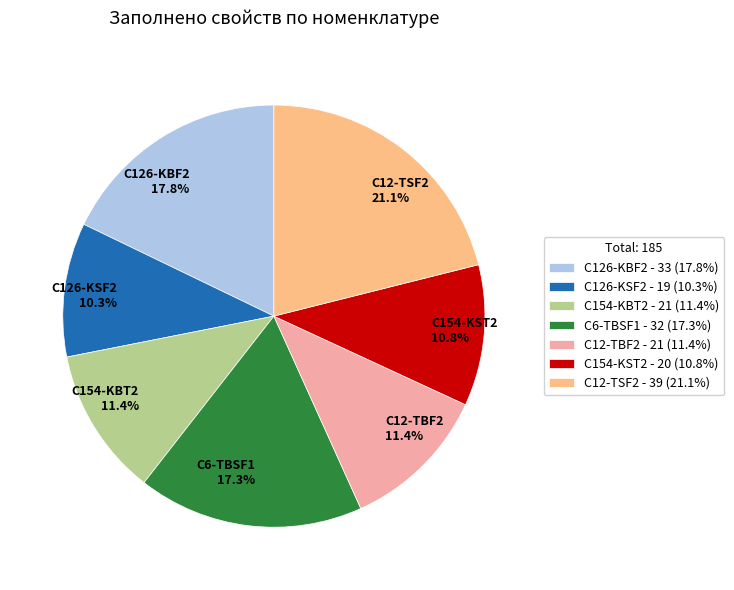

To the nearest percent, what percentage of the pie is С154-KSТ2?

11%